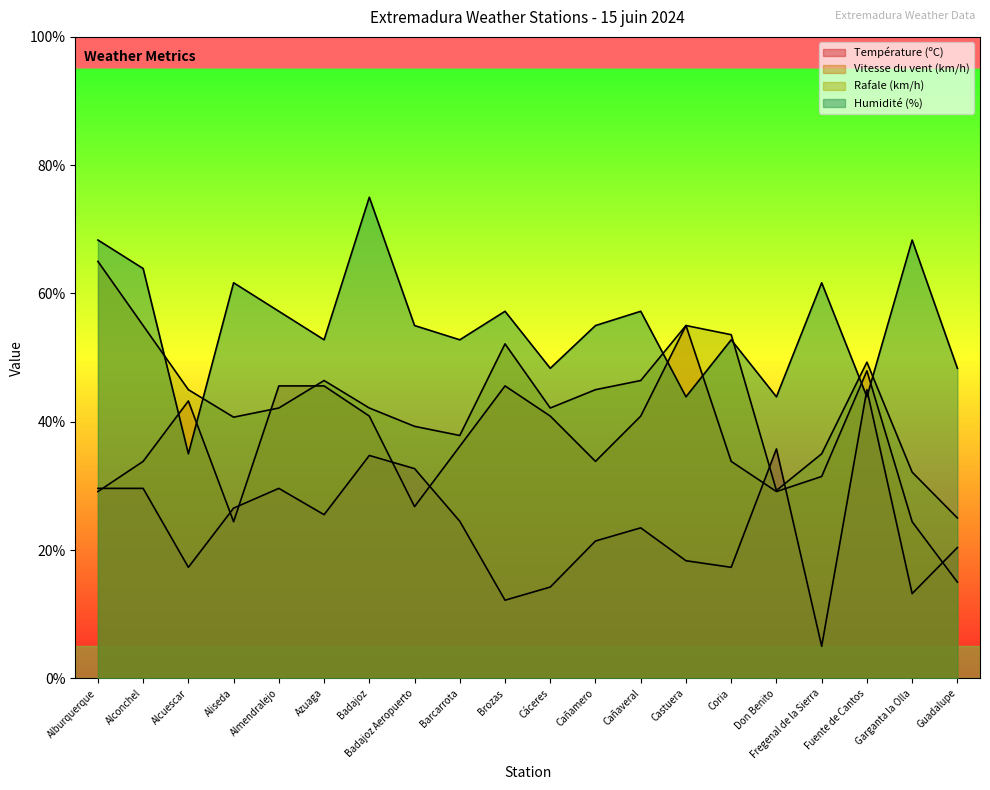

Reading right to left, transcribe all the data shown in this chart.

Température (ºC): 20.4	13.2	45.0	5.0	35.8	17.3	18.3	23.5	21.4	14.2	12.2	24.5	32.7	34.7	25.5	29.6	26.5	17.3	29.6	29.6
Vitesse du vent (km/h): 15.0	24.4	47.9	31.5	29.1	33.8	55.0	40.9	33.8	40.9	45.6	36.2	26.8	40.9	45.6	45.6	24.4	43.2	33.8	29.1
Rafale (km/h): 25.0	32.1	49.3	35.0	29.3	53.6	55.0	46.4	45.0	42.1	52.1	37.9	39.3	42.1	46.4	42.1	40.7	45.0	55.0	65.0
Humidité (%): 48.3	68.3	43.9	61.7	43.9	52.8	43.9	57.2	55.0	48.3	57.2	52.8	55.0	75.0	52.8	57.2	61.7	35.0	63.9	68.3